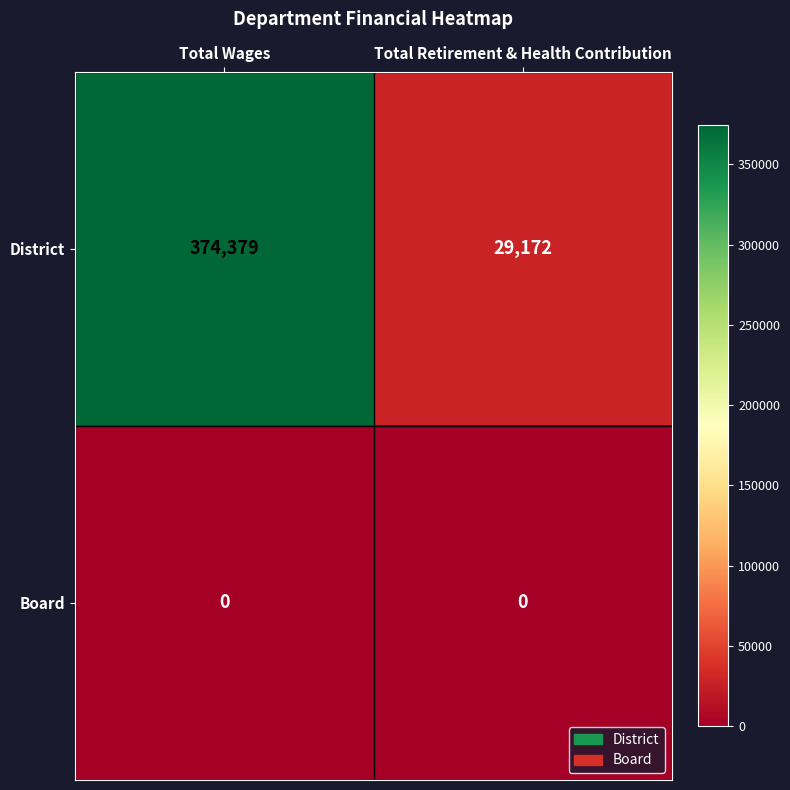

At which category is the sum across all series the highest?

Total Wages